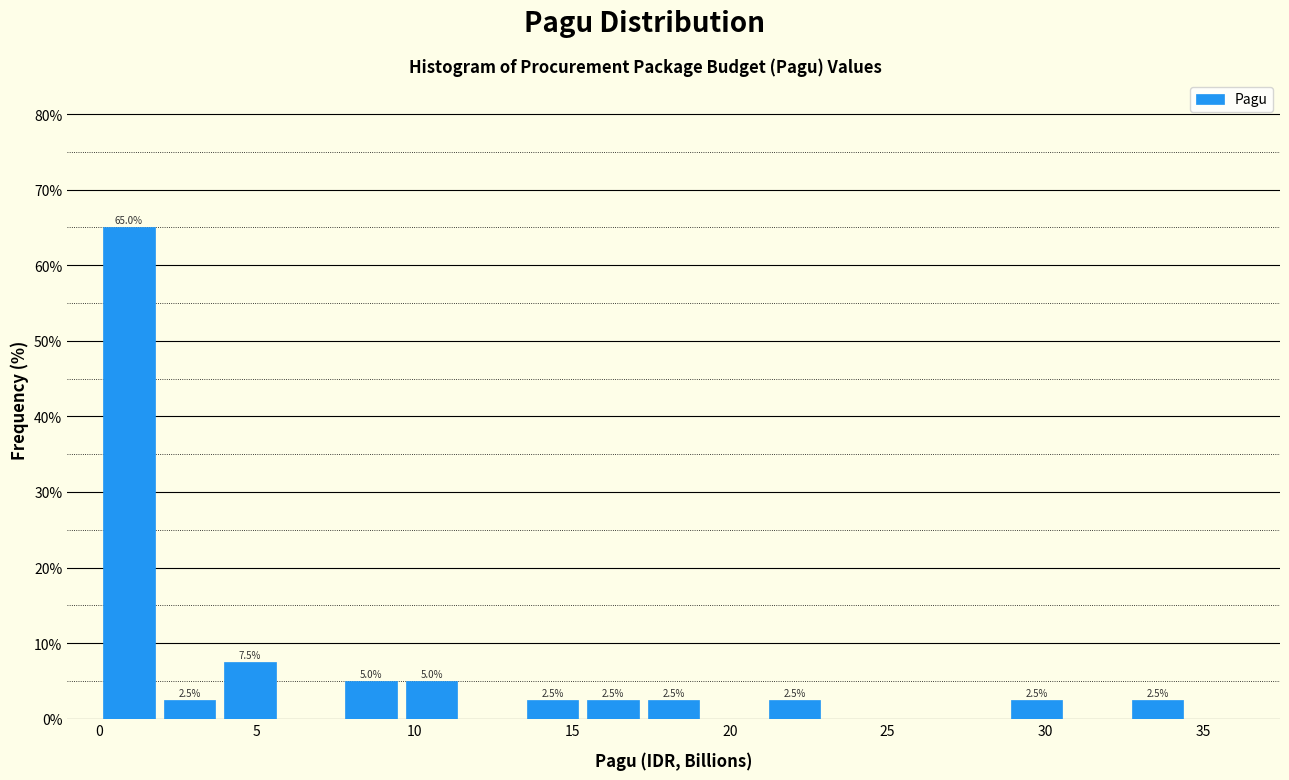

Read against the x-axis, roughly where is the centre of the tallest bar?

1.0